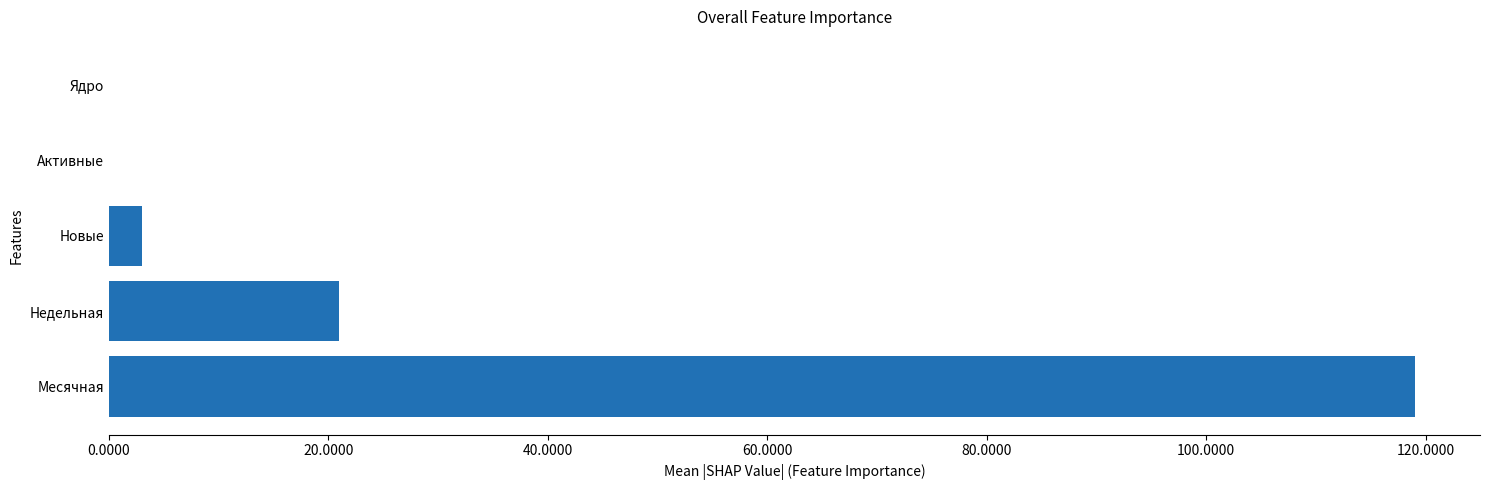

Count the number of data series in this chart.

1